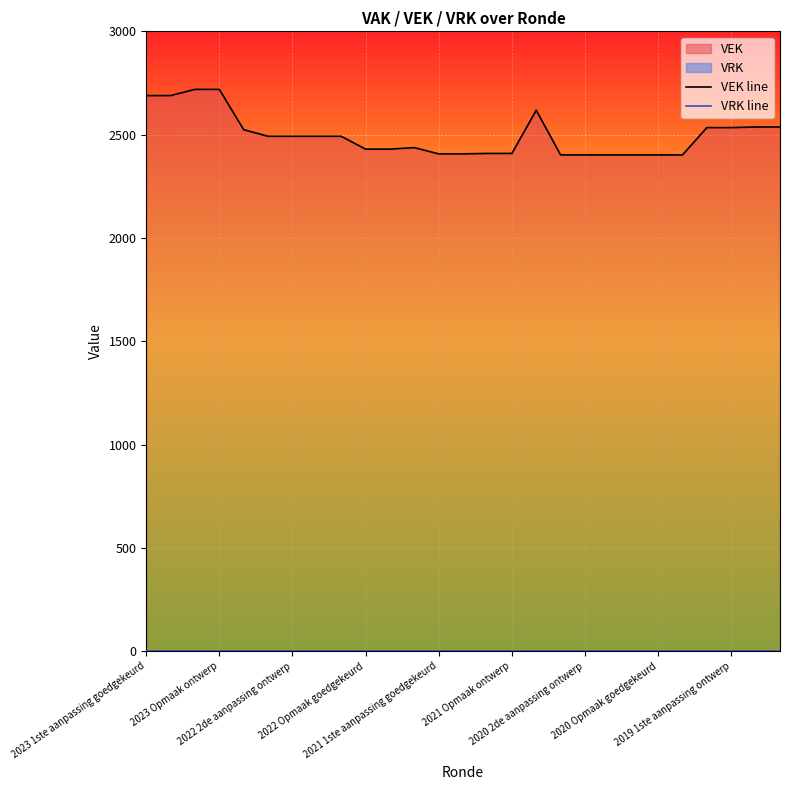

What is the value of the VEK line point at the 13th from the left?

2407